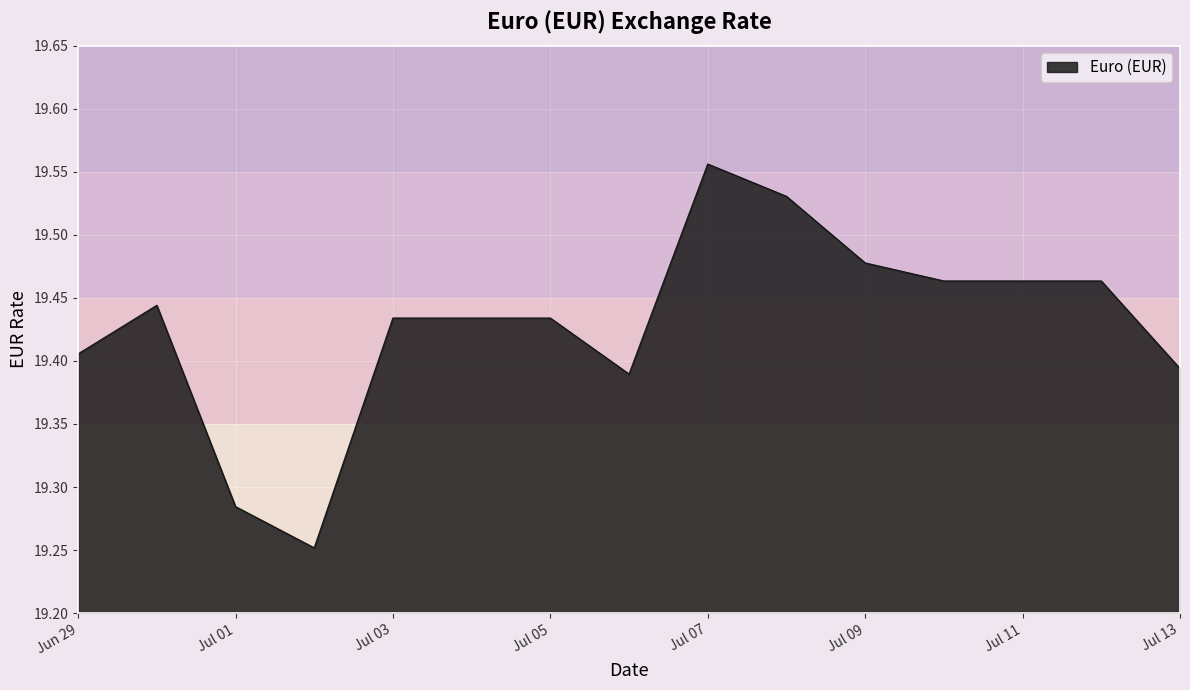

How many lines are shown in the chart?

1